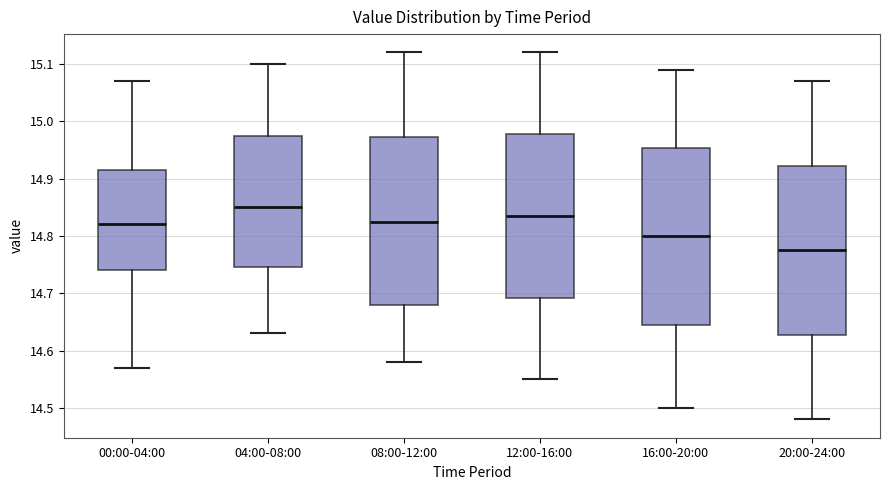

Reading left to right, transcribe this box plot: for each box, give where its median line is, the range the box spans, and where its two whiskers end, as read against the y-axis. The values are not printed on the chart, so give them approximately, as read against the axis.

00:00-04:00: median 14.82, box 14.74 to 14.92, whiskers 14.57 to 15.07
04:00-08:00: median 14.85, box 14.75 to 14.98, whiskers 14.63 to 15.10
08:00-12:00: median 14.83, box 14.68 to 14.97, whiskers 14.58 to 15.12
12:00-16:00: median 14.84, box 14.69 to 14.98, whiskers 14.55 to 15.12
16:00-20:00: median 14.80, box 14.65 to 14.95, whiskers 14.50 to 15.09
20:00-24:00: median 14.78, box 14.63 to 14.92, whiskers 14.48 to 15.07